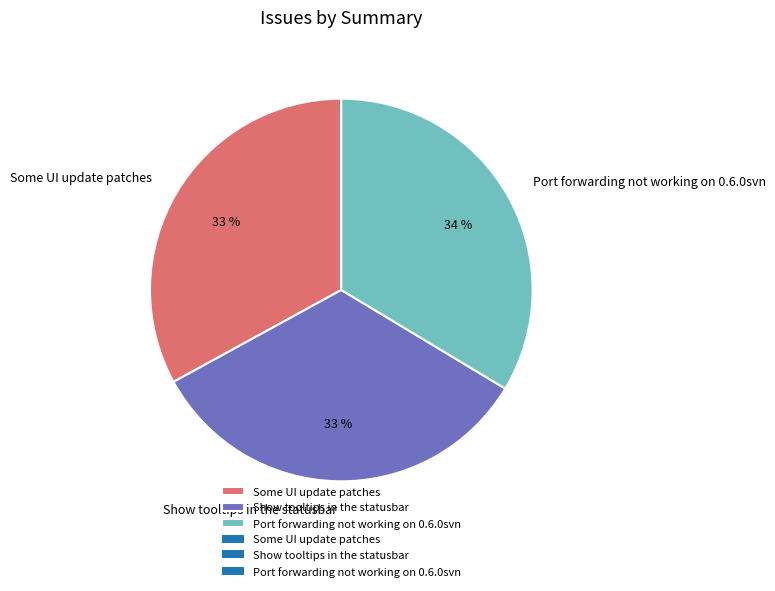

The Some UI update patches slice represents 33% of the pie. True or false?

True